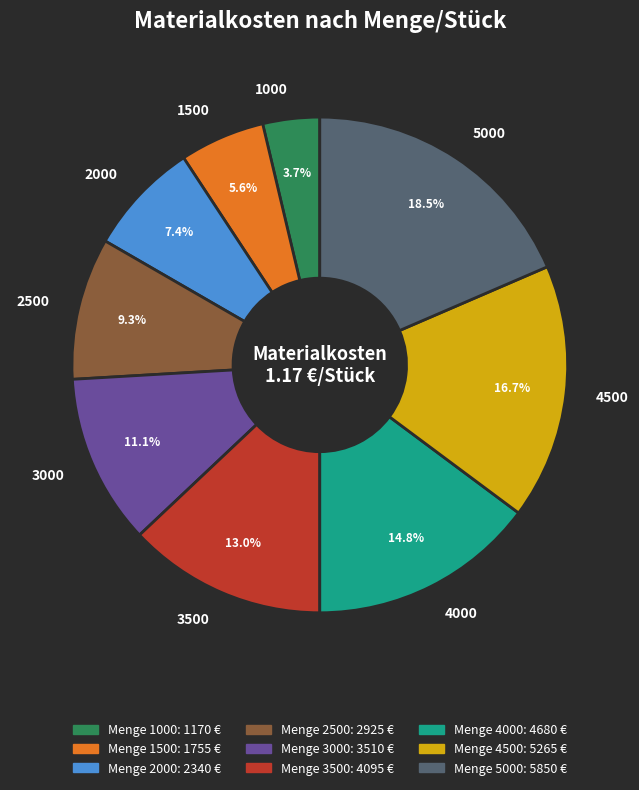

Rank the categories by value from highest to lowest.

5000, 4500, 4000, 3500, 3000, 2500, 2000, 1500, 1000